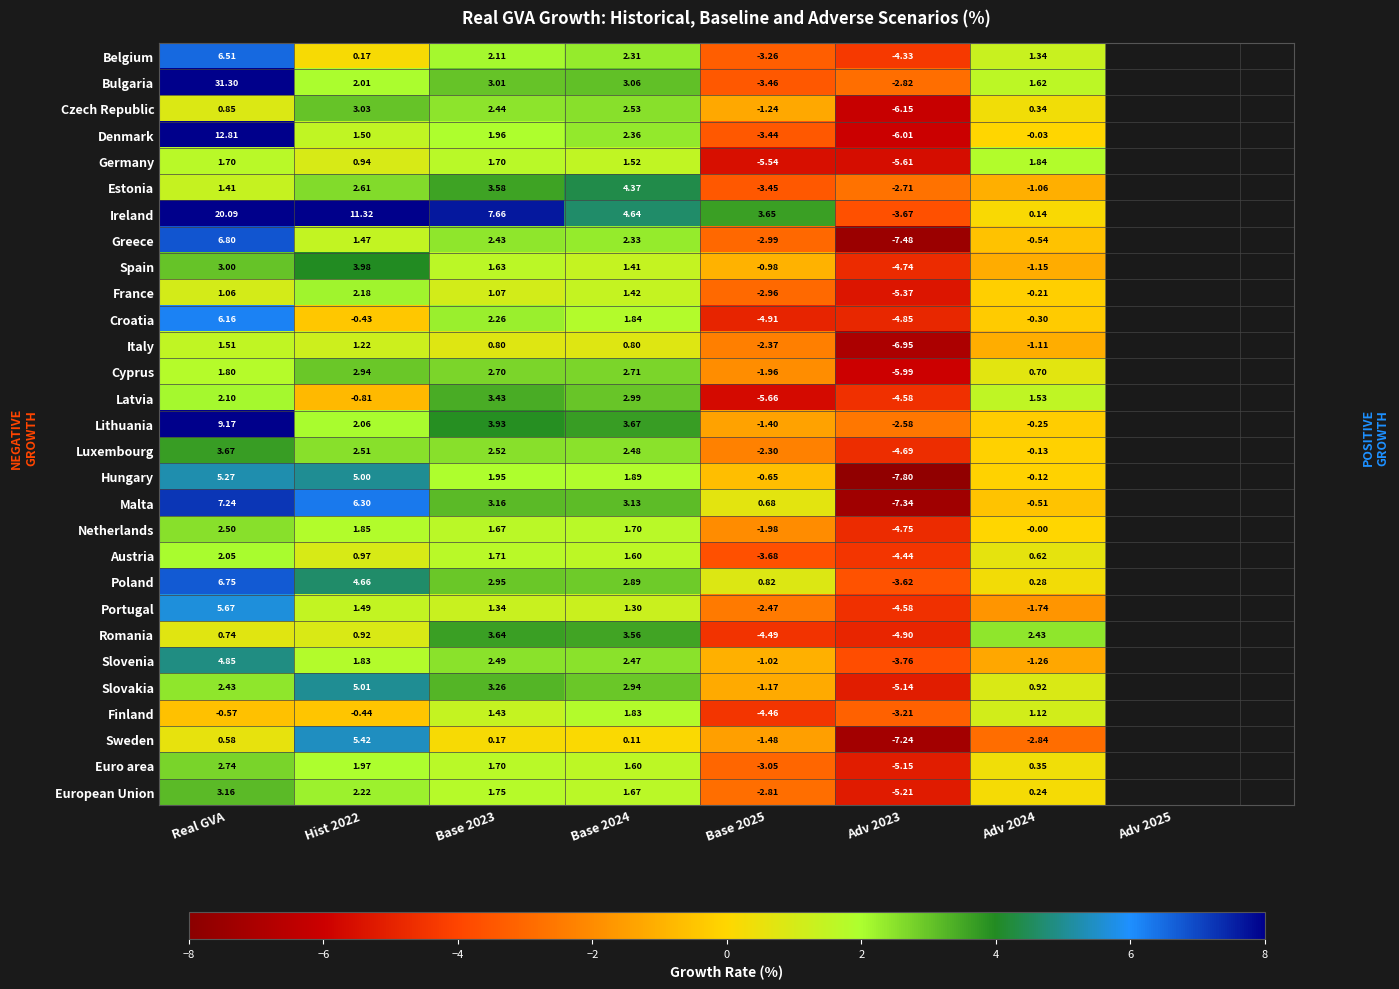

Is the value of Bulgaria at Adv 2023 greater than the value of Lithuania at Hist 2022?

No